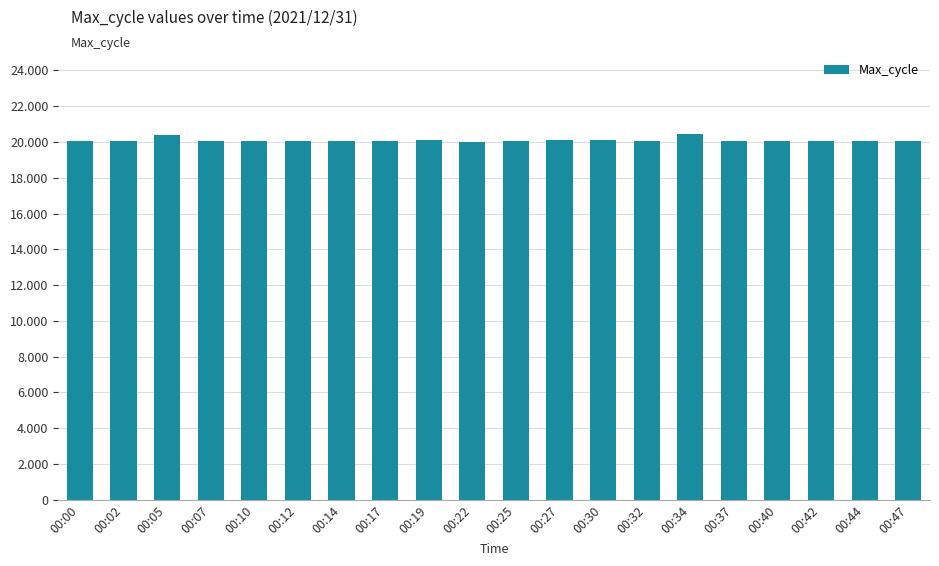

Does the chart contain any negative values?

No